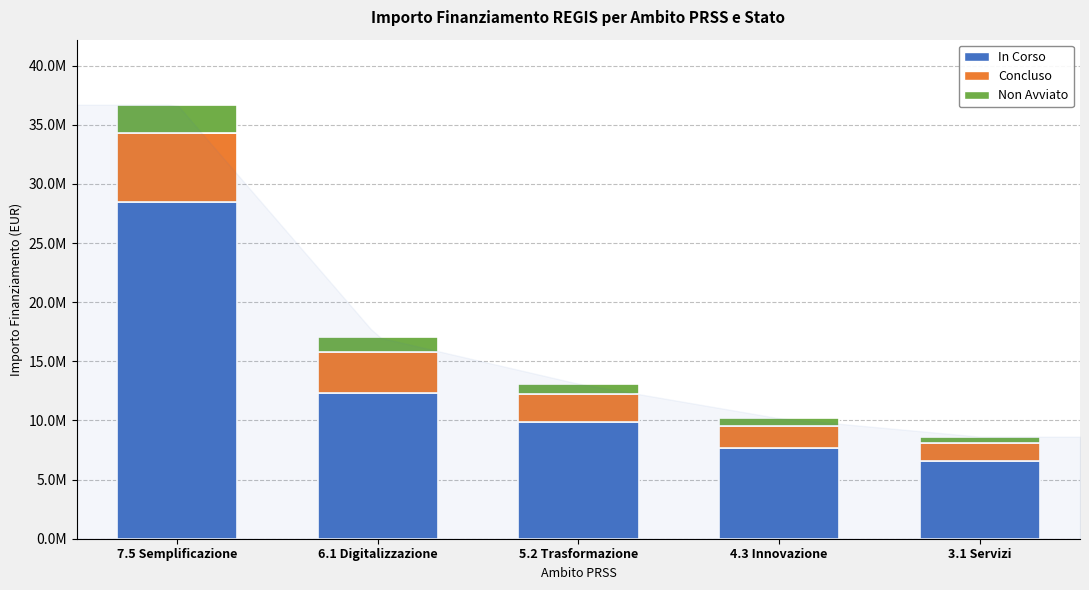

What is the average value of the In Corso series?

12985228